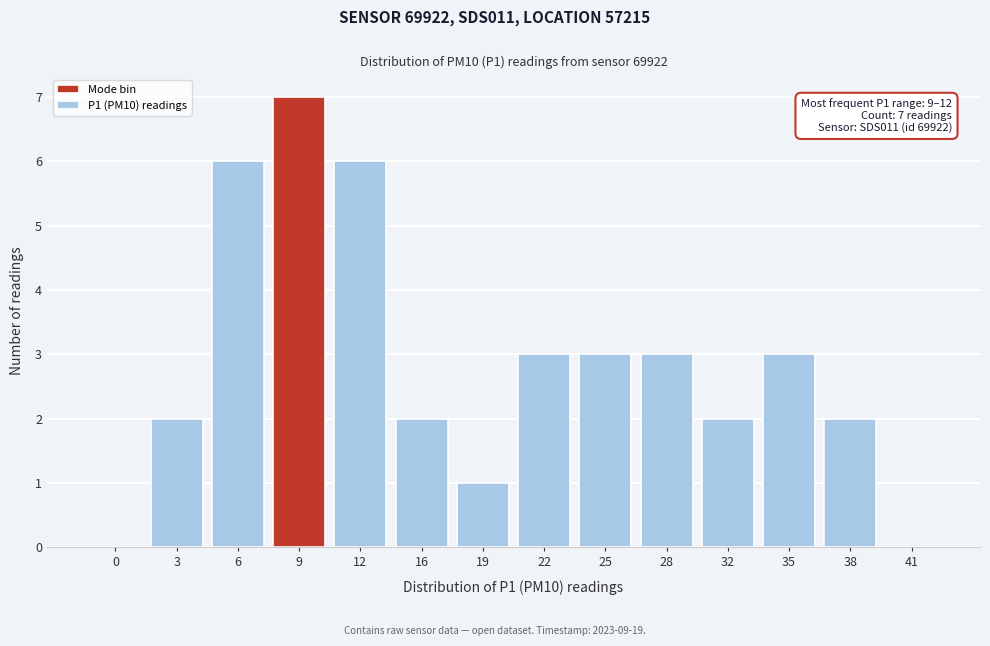

Reading left to right, what are all the values shown in this chart?

0=0	3=2	6=6	9=7	12=6	16=2	19=1	22=3	25=3	28=3	32=2	35=3	38=2	41=0